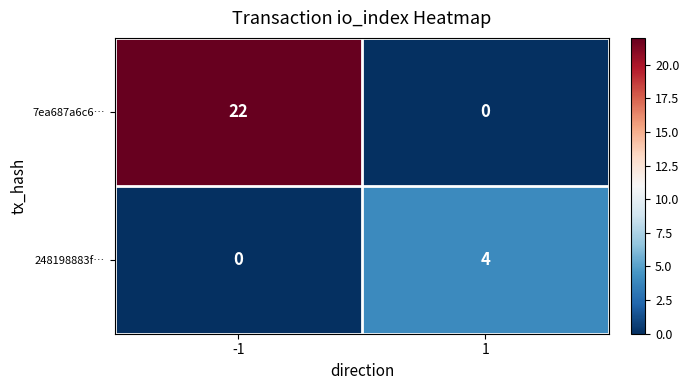

What value does the 248198883f… series have at 1?

4